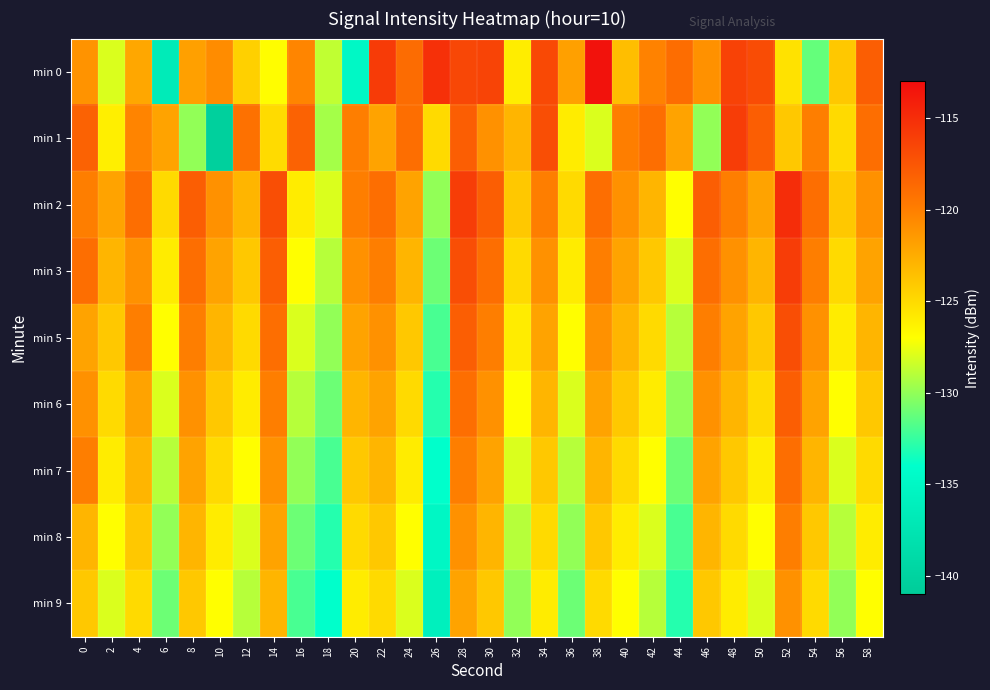

What is the difference between the highest and lowest values at 16?

13.7